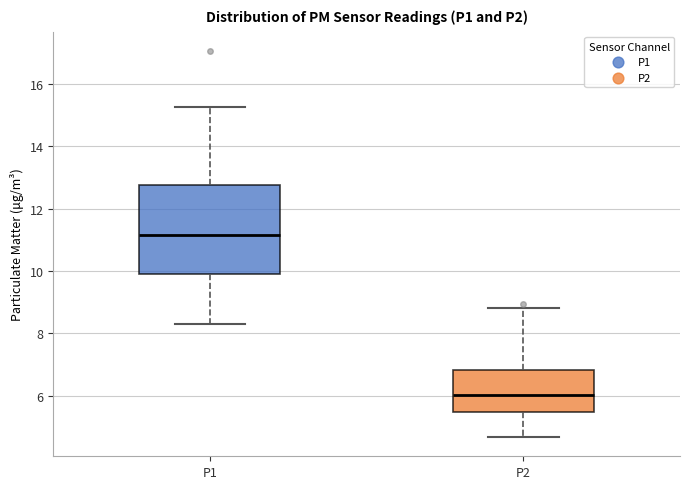

Reading left to right, transcribe this box plot: for each box, give where its median line is, the range the box spans, and where its two whiskers end, as read against the y-axis. The values are not printed on the chart, so give them approximately, as read against the axis.

P1: median 11.2, box 9.8 to 12.8, whiskers 8.4 to 15.2
P2: median 6.0, box 5.4 to 6.8, whiskers 4.6 to 8.8